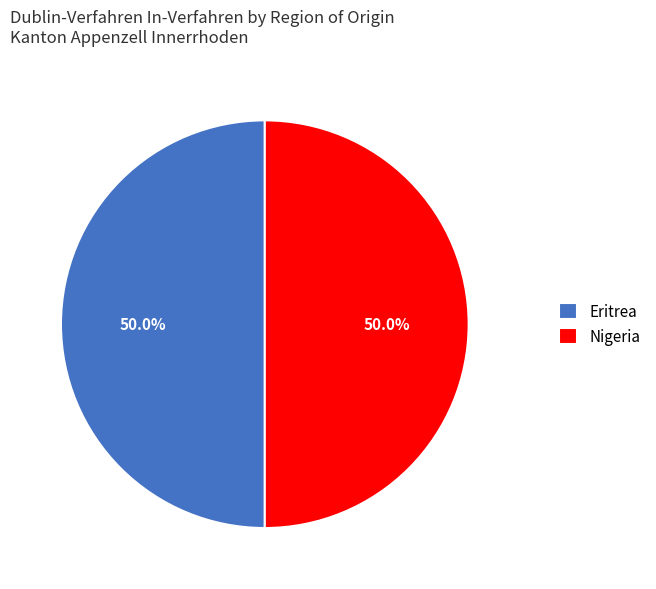

What percentage is the Eritrea slice, to the nearest percent?

50%